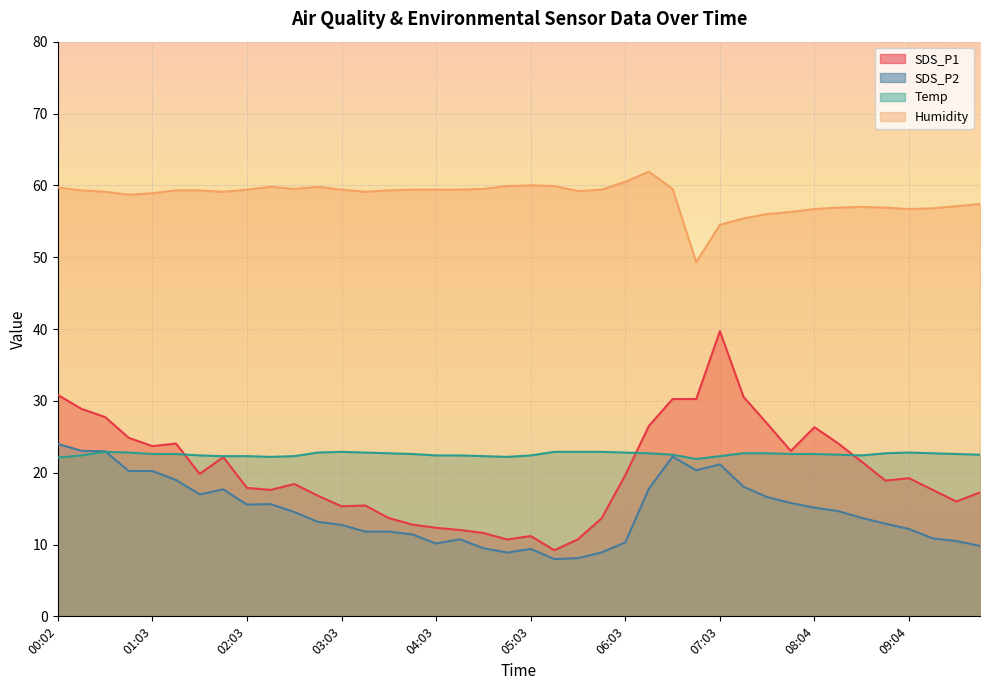

Which series has the largest range (max minus min)?

SDS_P1